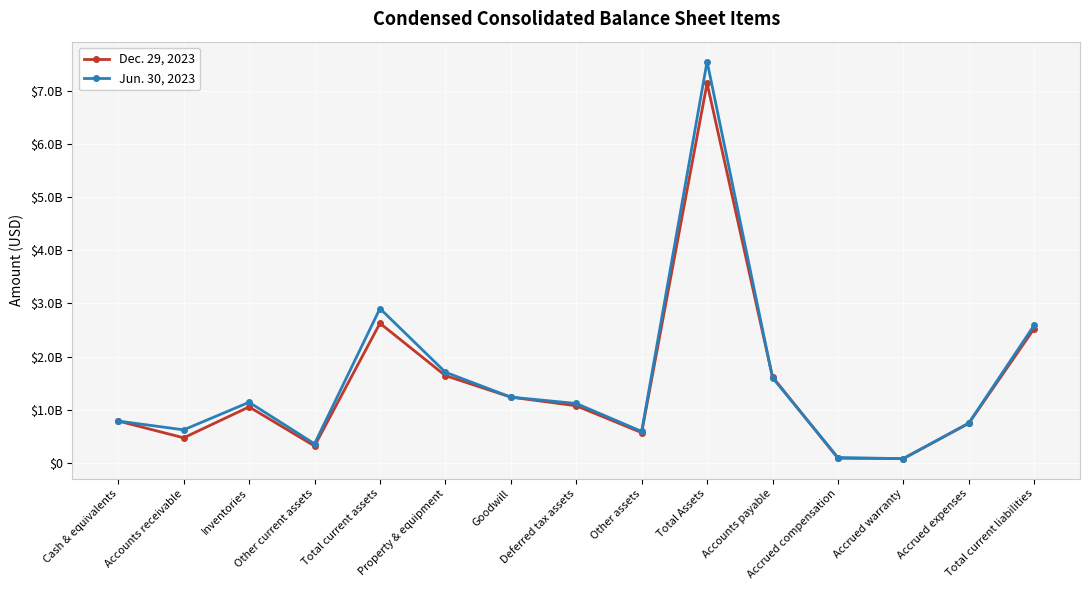

What is the minimum value shown in the chart?

78000000